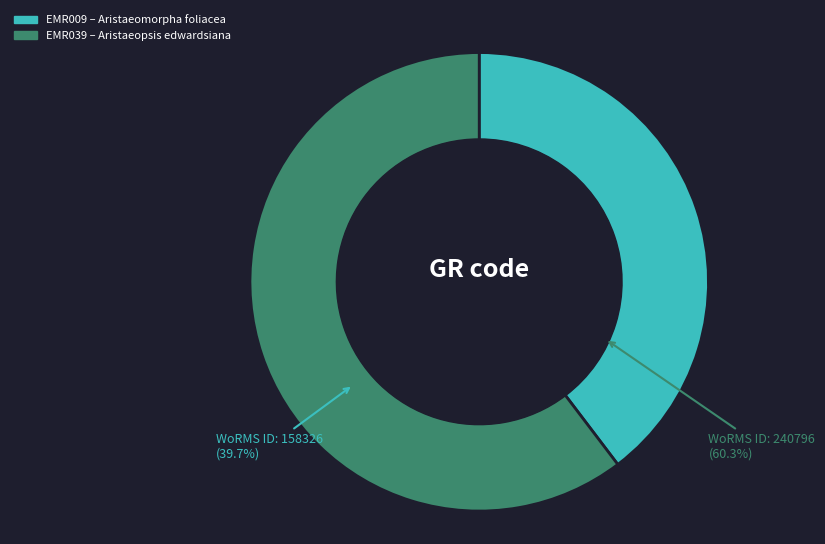

What is the smallest slice in the pie chart?

EMR009